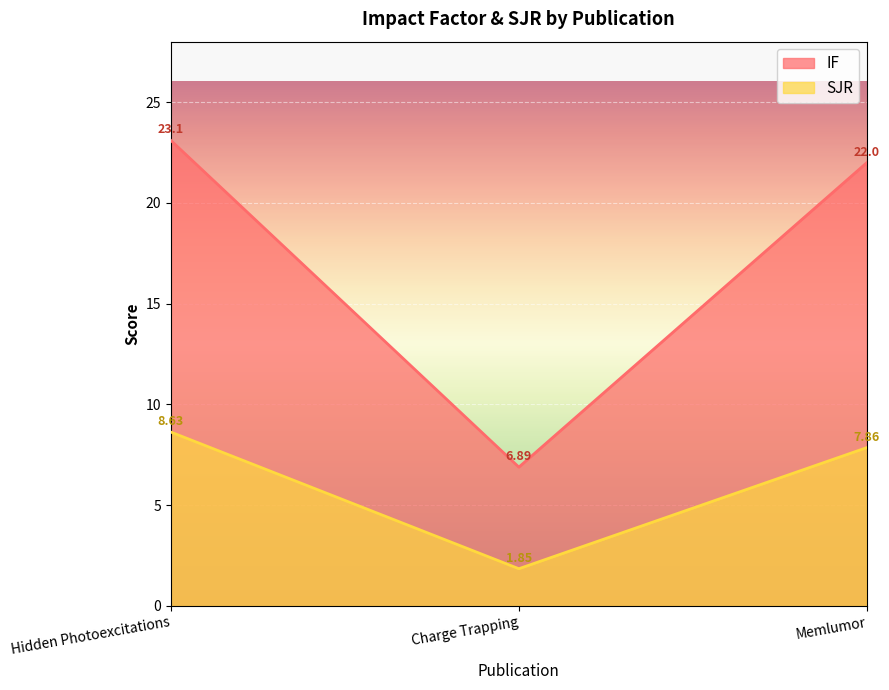

Reading left to right, extract all data points from this chart.

IF: Hidden Photoexcitations=23.1	Charge Trapping=6.9	Memlumor=22.0
SJR: Hidden Photoexcitations=8.6	Charge Trapping=1.9	Memlumor=7.9